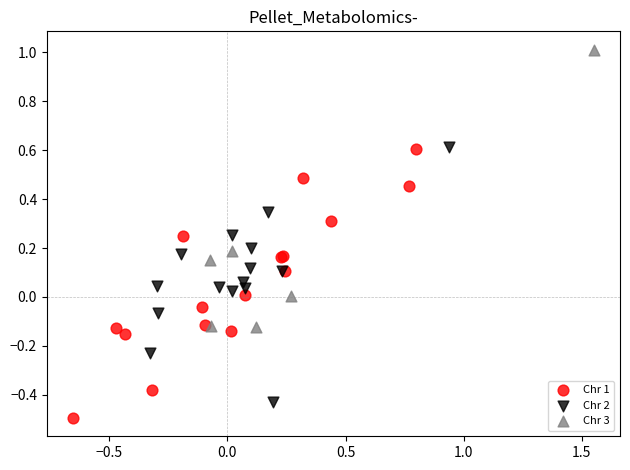

What are all the series names shown in the legend?

Chr 1, Chr 2, Chr 3